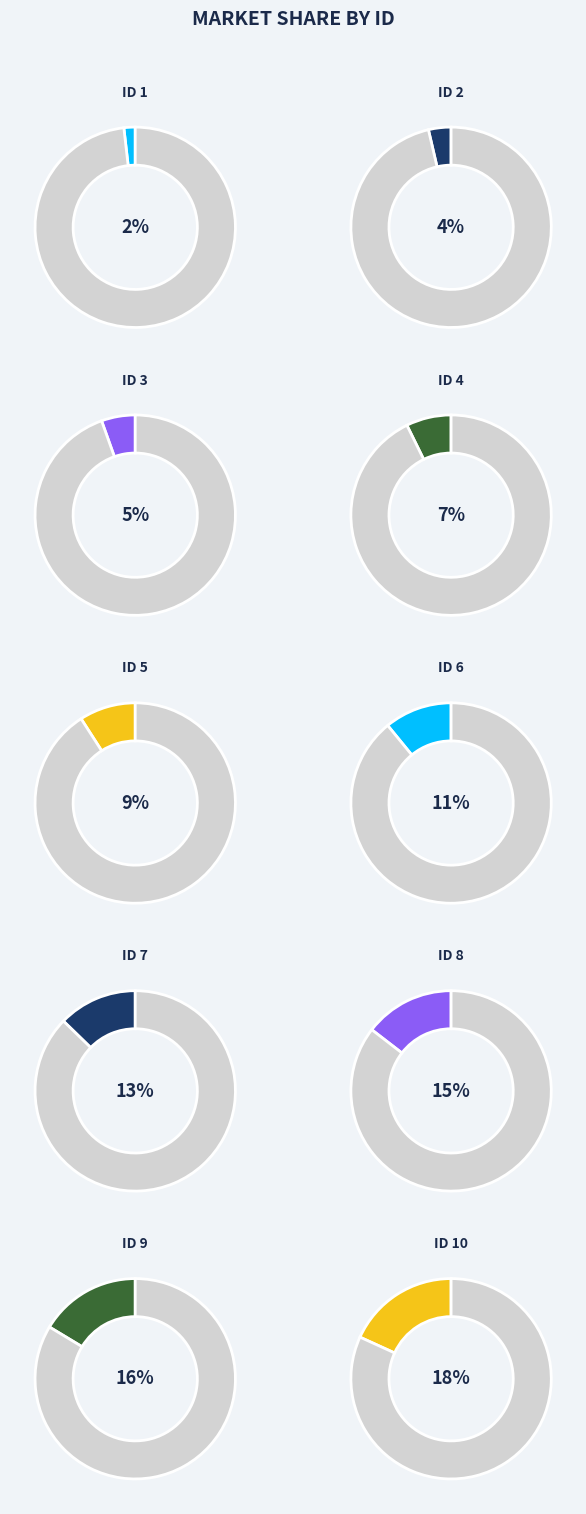

Rank the categories by value from highest to lowest.

10, 9, 8, 7, 6, 5, 4, 3, 2, 1